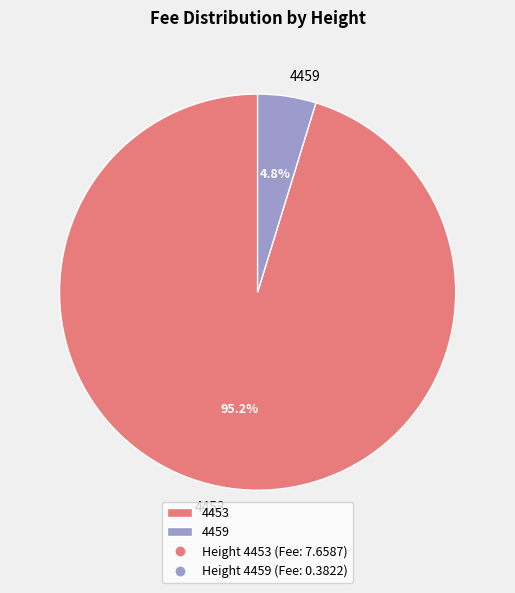

Which has a higher value, 4453 or 4459?

4453